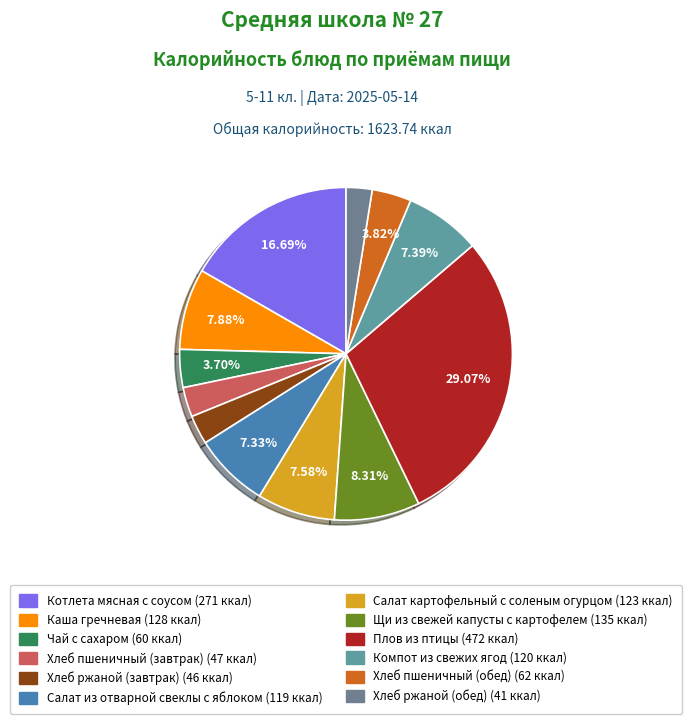

The Щи из свежей капусты с картофелем slice represents 8% of the pie. True or false?

True